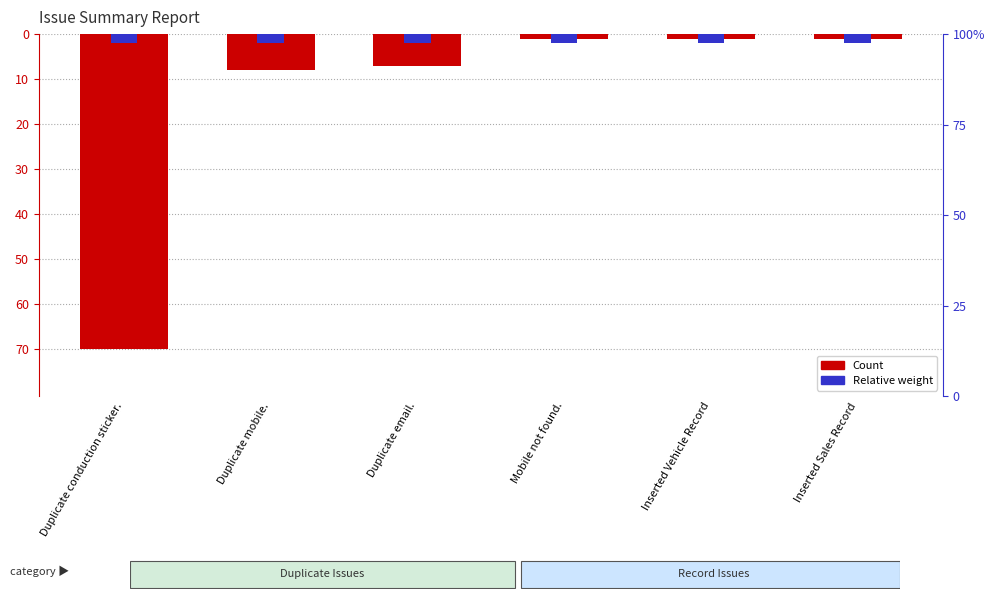

Which label corresponds to the largest value in the chart?

Mobile not found.